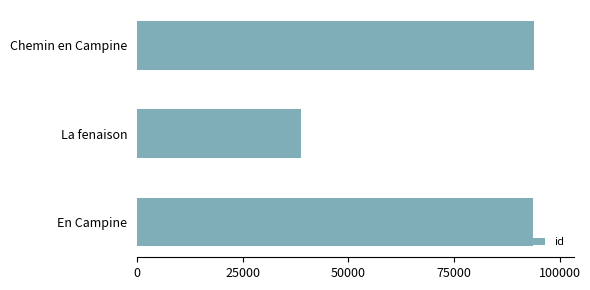

At which label is the value closest to 66345?

En Campine